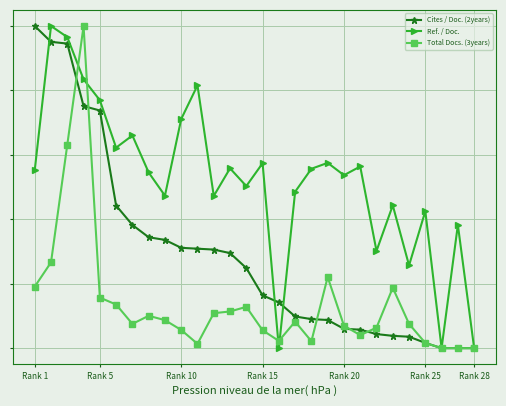

What is the difference between the maximum and minimum values in the Ref. / Doc. series?

1.0